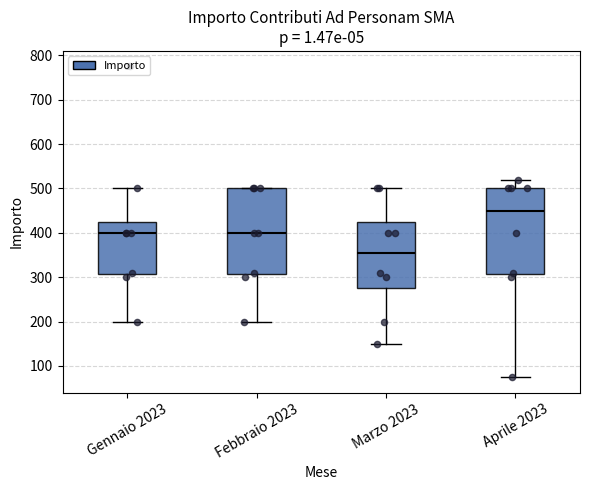

Where does the upper whisker of the box for Aprile 2023 end on the y-axis? The values are not printed on the chart, so give them approximately, as read against the axis.

520